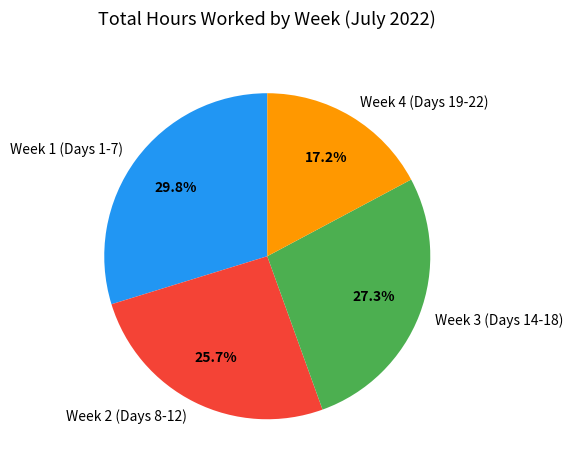

How many slices are in this pie chart?

4